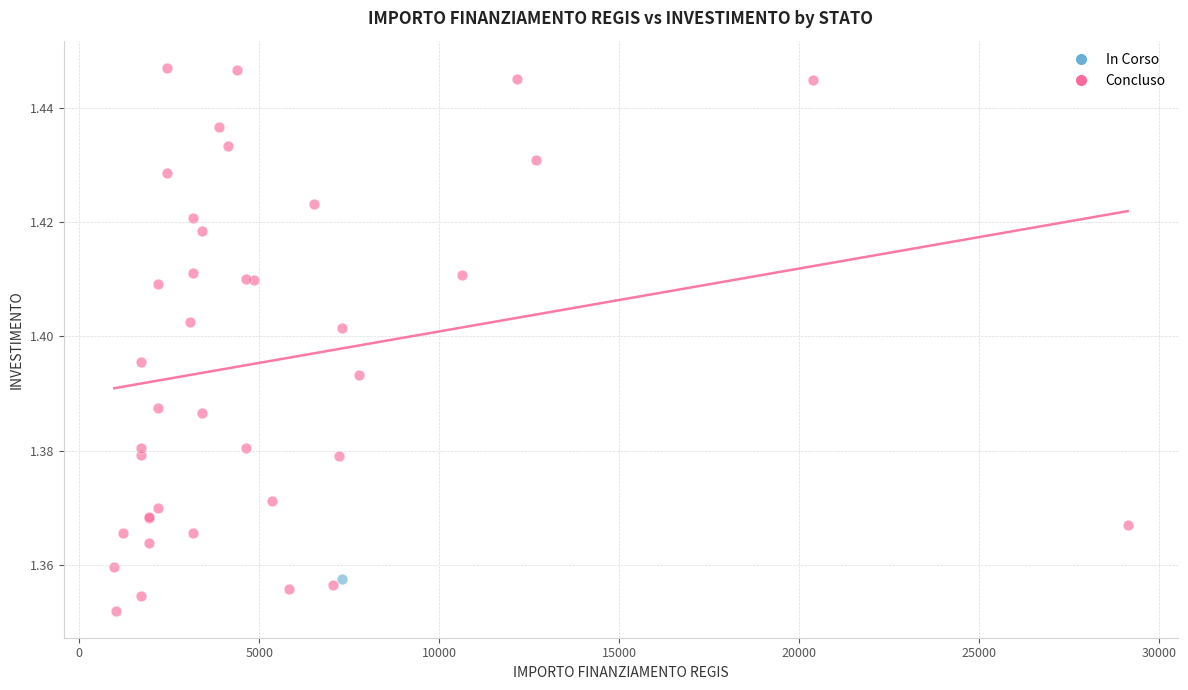

What are all the series names shown in the legend?

In Corso, Concluso